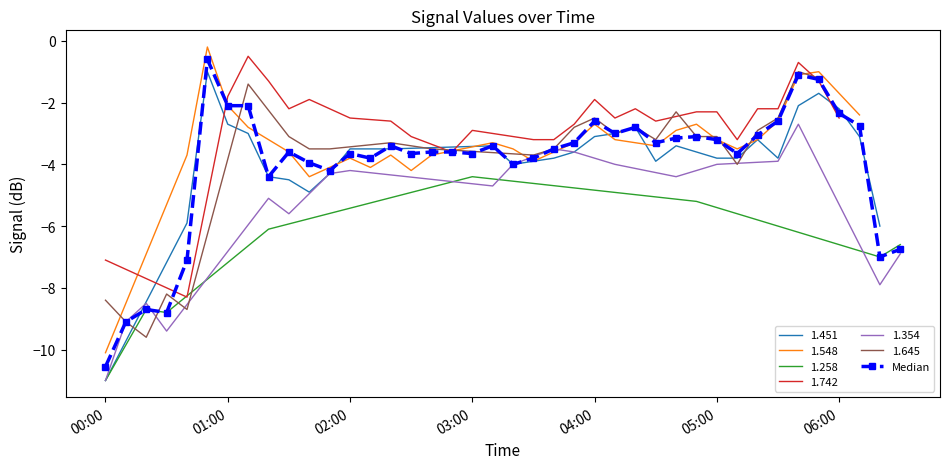

Does the chart have visible grid lines?

No